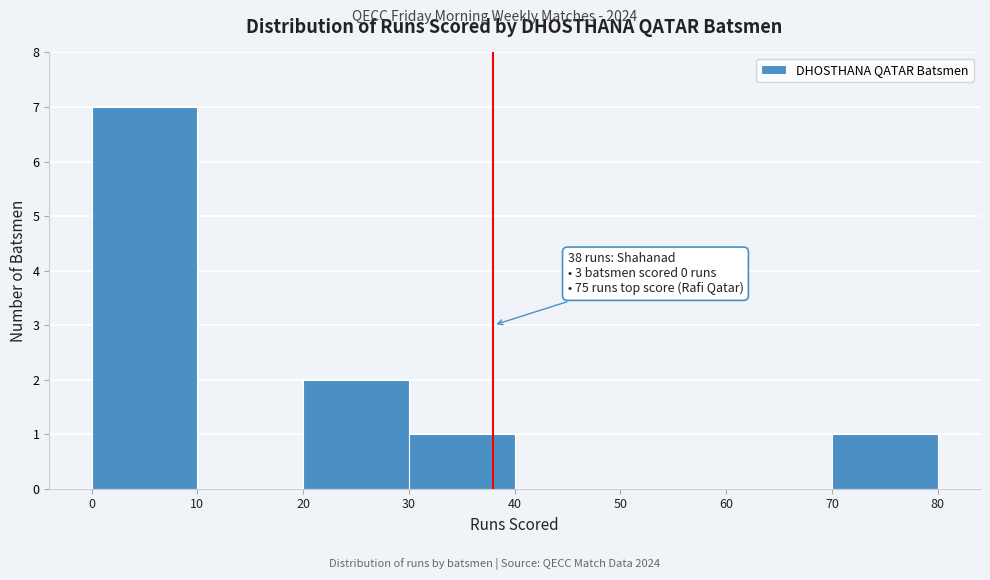

Which range on the x-axis has the tallest bar?

0 to 10